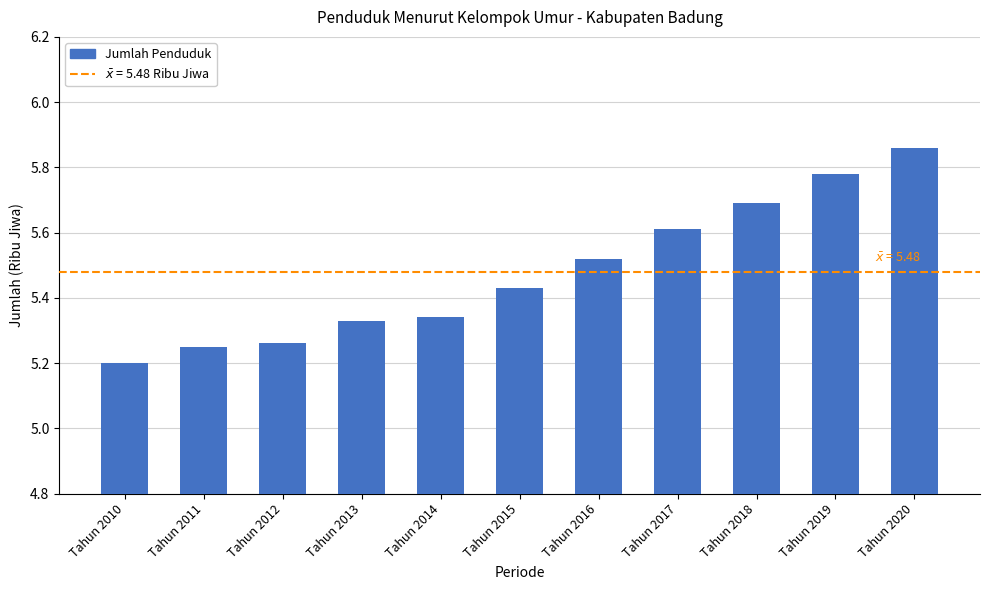

What is the sum of the values at Tahun 2015 and Tahun 2010?

10.6